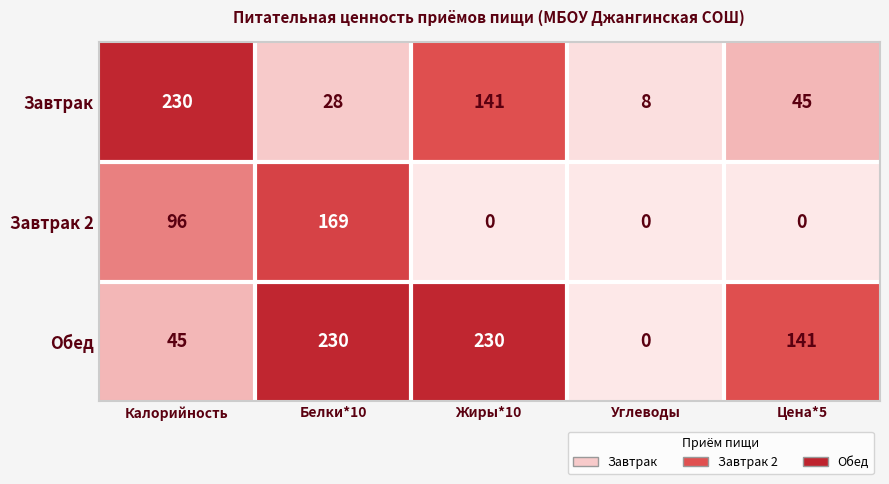

What is the difference between the highest and lowest values at Углеводы?

8